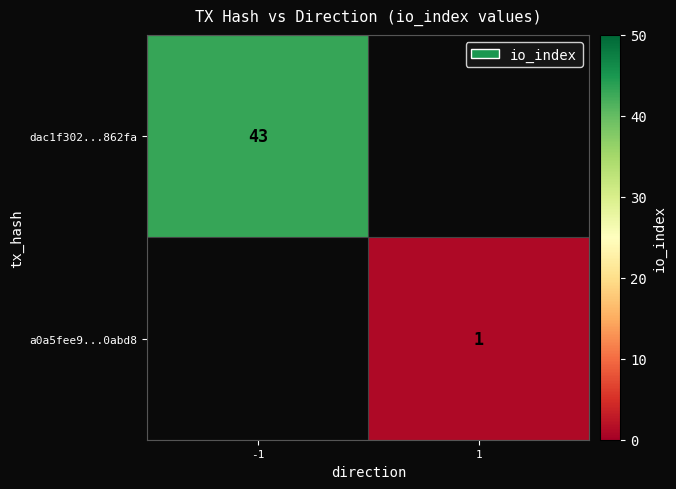

Is it true that dac1f302...862fa equals 43 at -1?

True